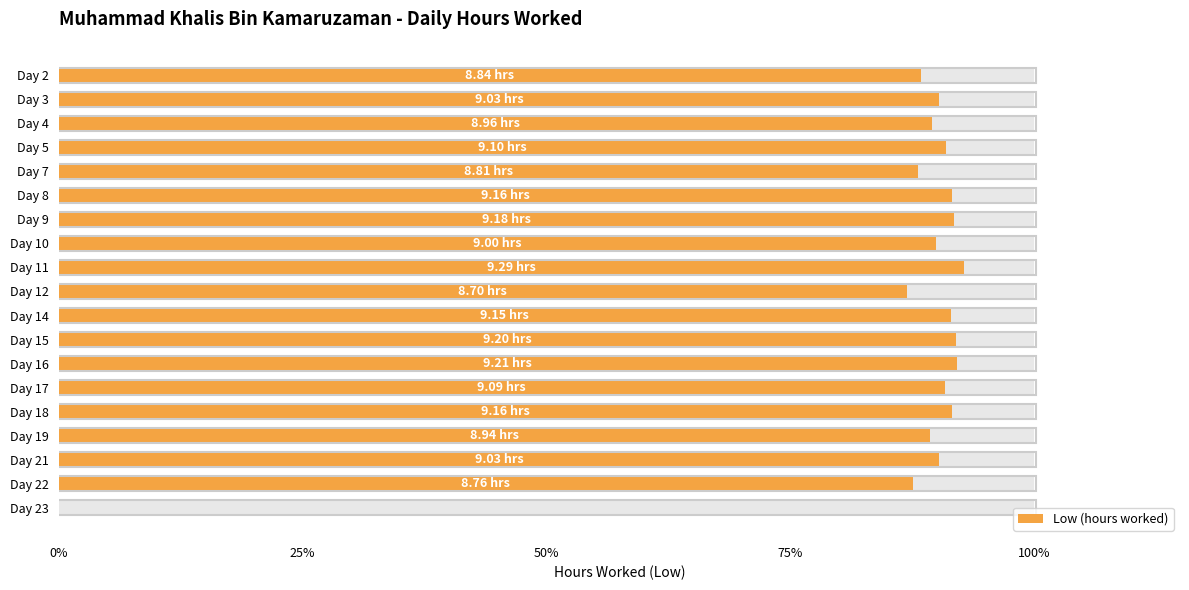

How many bars are there in total?

19